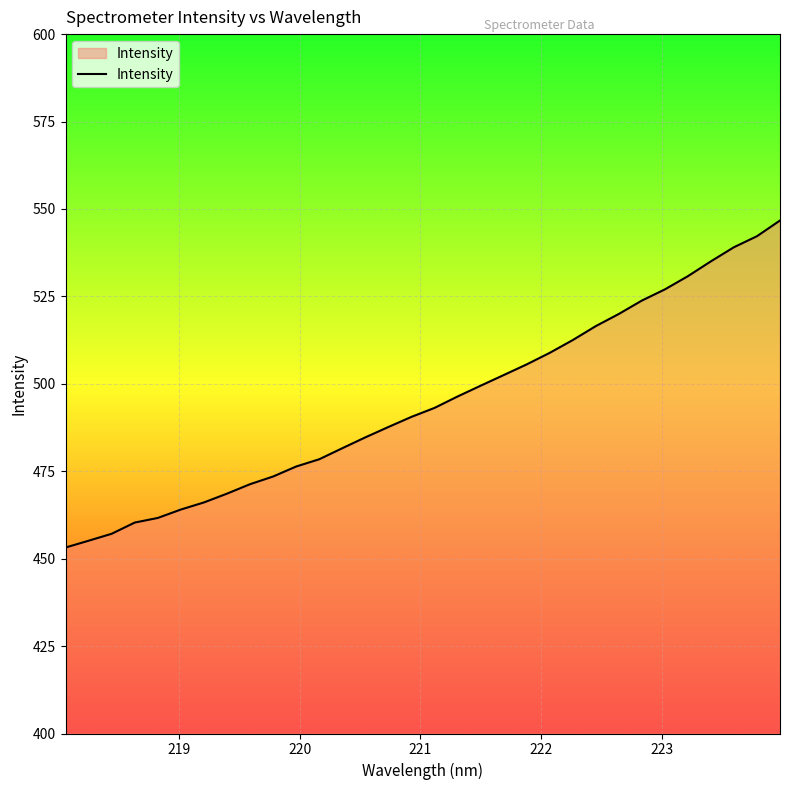

What is the smallest value displayed?

453.2